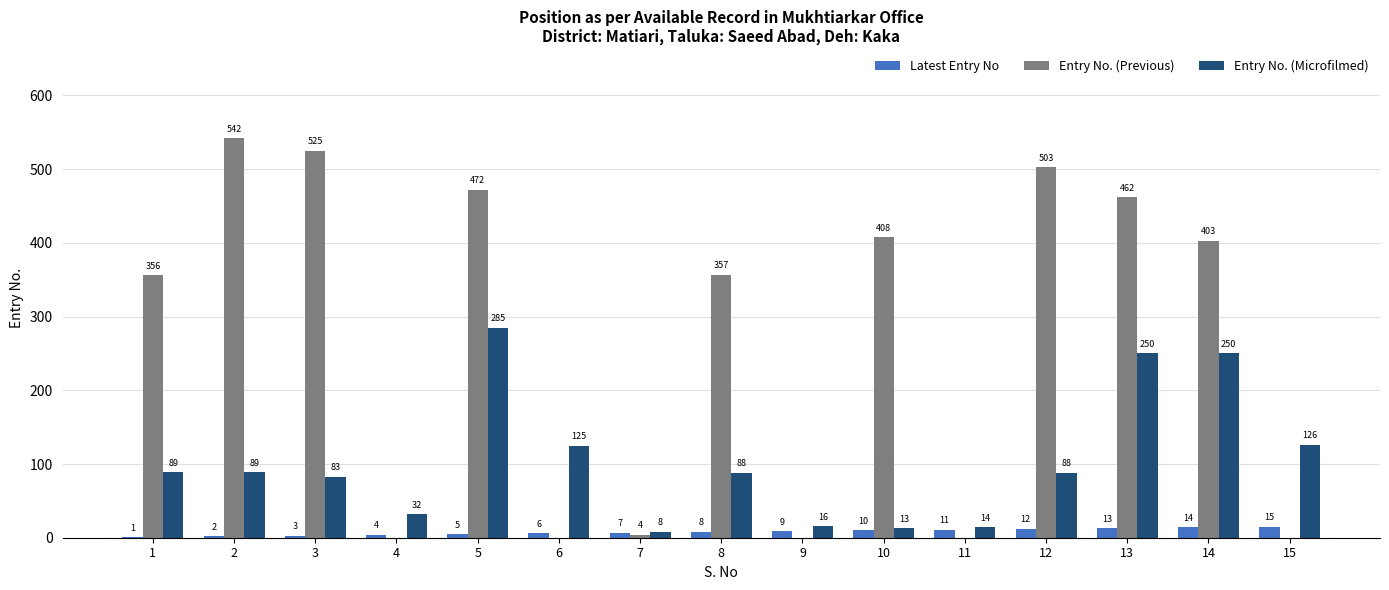

At which category does the chart reach its peak across all series?

2